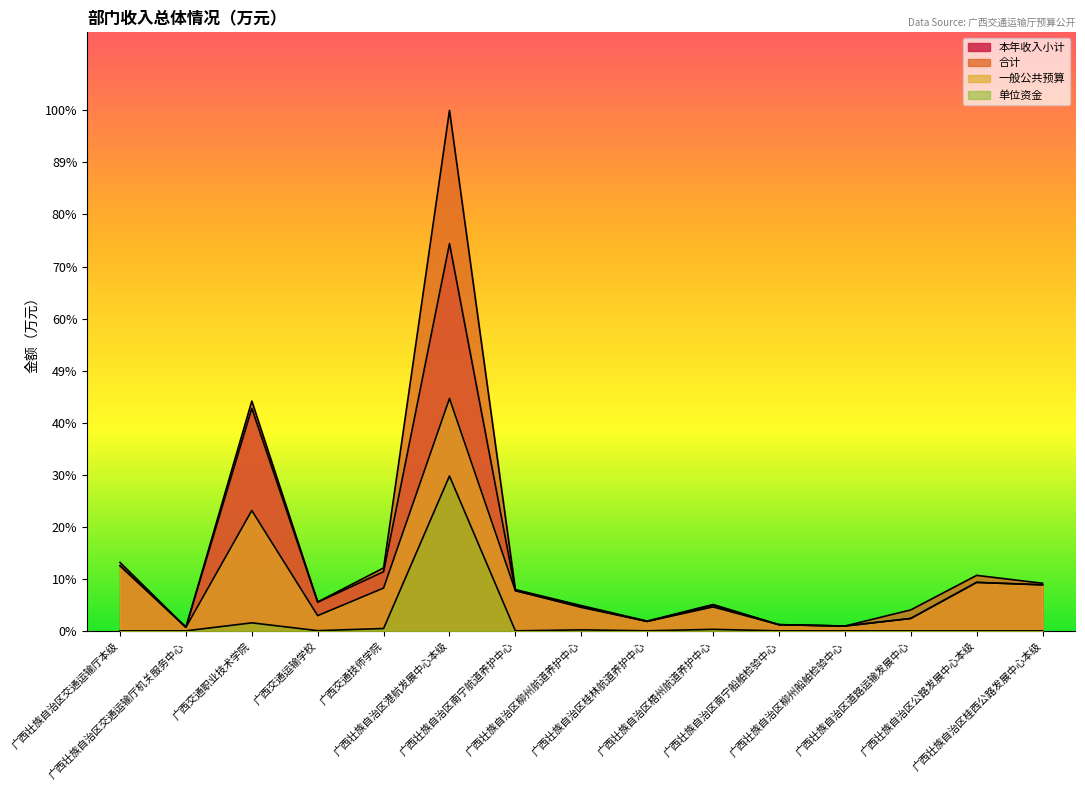

Reading right to left, extract all data points from this chart.

本年收入小计: 广西壮族自治区桂西公路发展中心本级=11020.9	广西壮族自治区公路发展中心本级=11605.8	广西壮族自治区道路运输发展中心=2964.9	广西壮族自治区柳州船舶检验中心=1147.2	广西壮族自治区南宁船舶检验中心=1470.7	广西壮族自治区梧州航道养护中心=6077.6	广西壮族自治区桂林航道养护中心=2255.8	广西壮族自治区柳州航道养护中心=5846.2	广西壮族自治区南宁航道养护中心=9620.5	广西壮族自治区港航发展中心本级=92751.2	广西交通技师学院=14162.1	广西交通运输学校=6866.0	广西交通职业技术学院=53304.6	广西壮族自治区交通运输厅机关服务中心=857.1	广西壮族自治区交通运输厅本级=15595.2
合计: 广西壮族自治区桂西公路发展中心本级=11398.0	广西壮族自治区公路发展中心本级=13288.5	广西壮族自治区道路运输发展中心=5016.8	广西壮族自治区柳州船舶检验中心=1147.2	广西壮族自治区南宁船舶检验中心=1488.7	广西壮族自治区梧州航道养护中心=6320.1	广西壮族自治区桂林航道养护中心=2346.7	广西壮族自治区柳州航道养护中心=6051.2	广西壮族自治区南宁航道养护中心=9885.5	广西壮族自治区港航发展中心本级=124663.2	广西交通技师学院=15078.2	广西交通运输学校=6911.0	广西交通职业技术学院=55038.7	广西壮族自治区交通运输厅机关服务中心=861.6	广西壮族自治区交通运输厅本级=16382.3
一般公共预算: 广西壮族自治区桂西公路发展中心本级=11020.9	广西壮族自治区公路发展中心本级=11605.8	广西壮族自治区道路运输发展中心=2964.9	广西壮族自治区柳州船舶检验中心=1147.2	广西壮族自治区南宁船舶检验中心=1470.7	广西壮族自治区梧州航道养护中心=5720.6	广西壮族自治区桂林航道养护中心=2247.7	广西壮族自治区柳州航道养护中心=5610.2	广西壮族自治区南宁航道养护中心=9620.5	广西壮族自治区港航发展中心本级=55660.6	广西交通技师学院=10251.4	广西交通运输学校=3639.1	广西交通职业技术学院=28828.1	广西壮族自治区交通运输厅机关服务中心=857.1	广西壮族自治区交通运输厅本级=15595.2
单位资金: 广西壮族自治区桂西公路发展中心本级=0.0	广西壮族自治区公路发展中心本级=0.0	广西壮族自治区道路运输发展中心=0.0	广西壮族自治区柳州船舶检验中心=0.0	广西壮族自治区南宁船舶检验中心=0.0	广西壮族自治区梧州航道养护中心=357.0	广西壮族自治区桂林航道养护中心=8.1	广西壮族自治区柳州航道养护中心=236.0	广西壮族自治区南宁航道养护中心=0.0	广西壮族自治区港航发展中心本级=37090.6	广西交通技师学院=559.5	广西交通运输学校=45.0	广西交通职业技术学院=1917.7	广西壮族自治区交通运输厅机关服务中心=0.0	广西壮族自治区交通运输厅本级=0.0